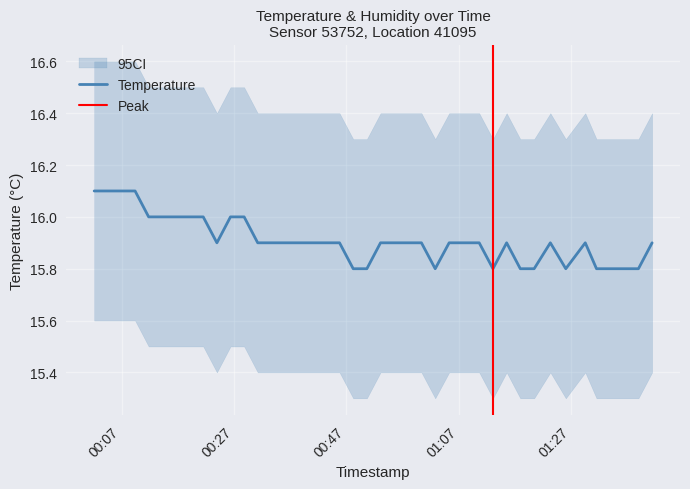

Where is the first local minimum?

2023-07-31T00:23:58